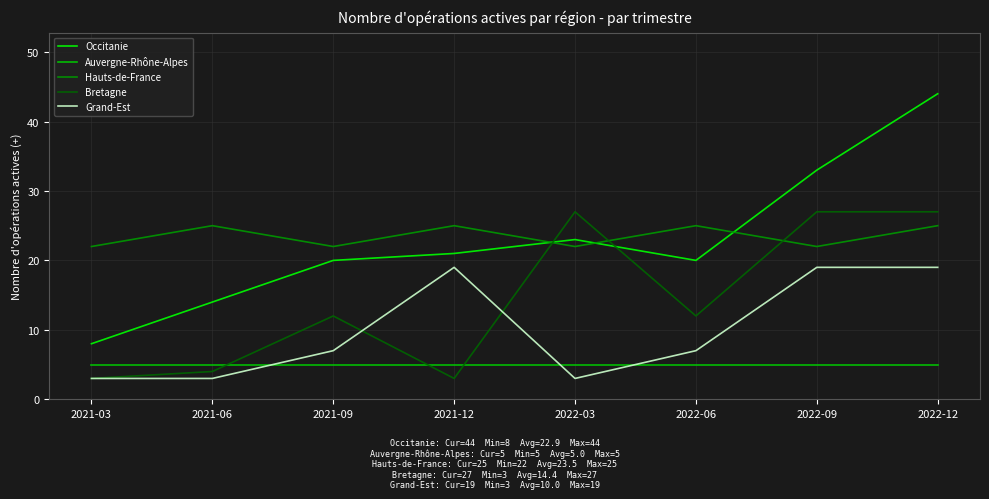

The Bretagne series shows 4 at 2021-06. True or false?

True